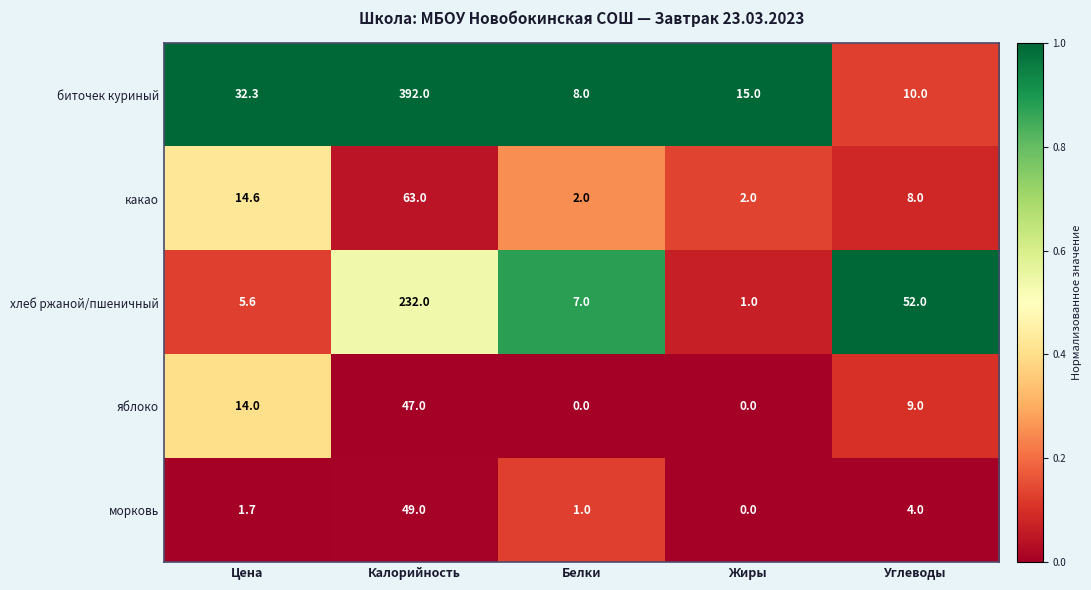

What is the difference between the maximum and second lowest values in the морковь series?

48.0